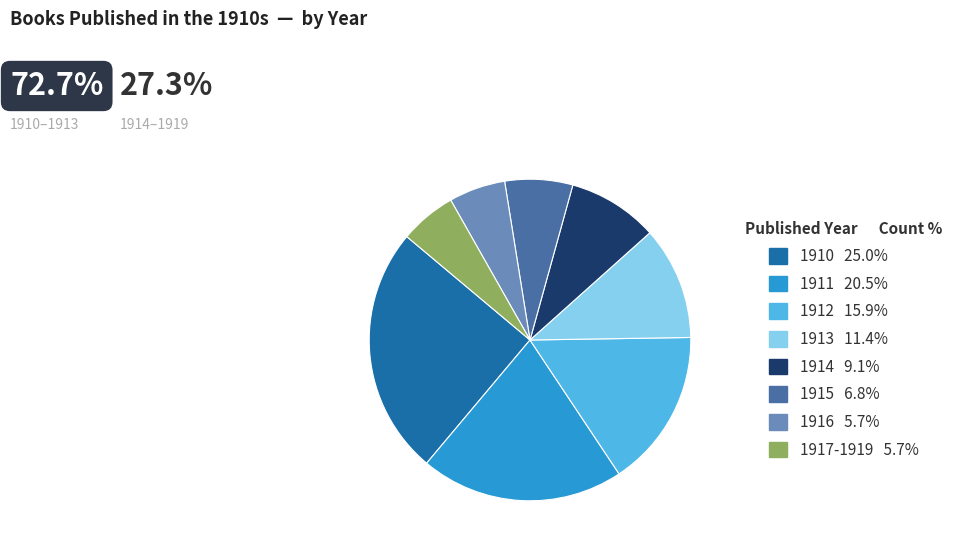

Count the number of slices in the pie.

8